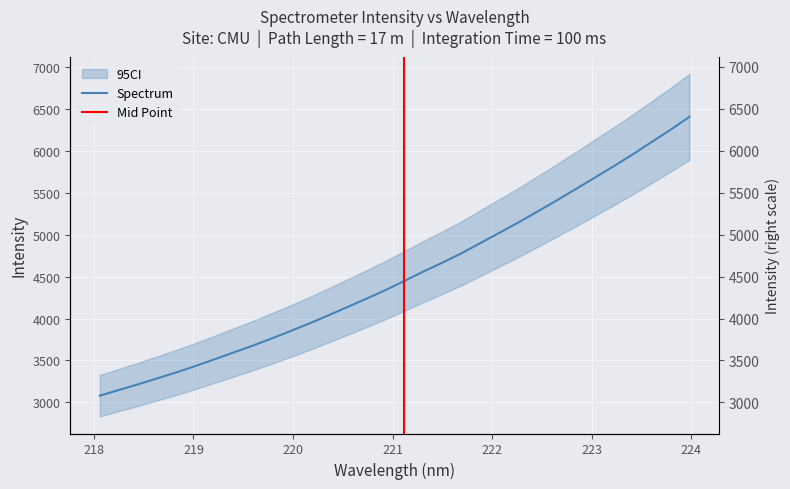

What is the smallest value displayed?

3080.2